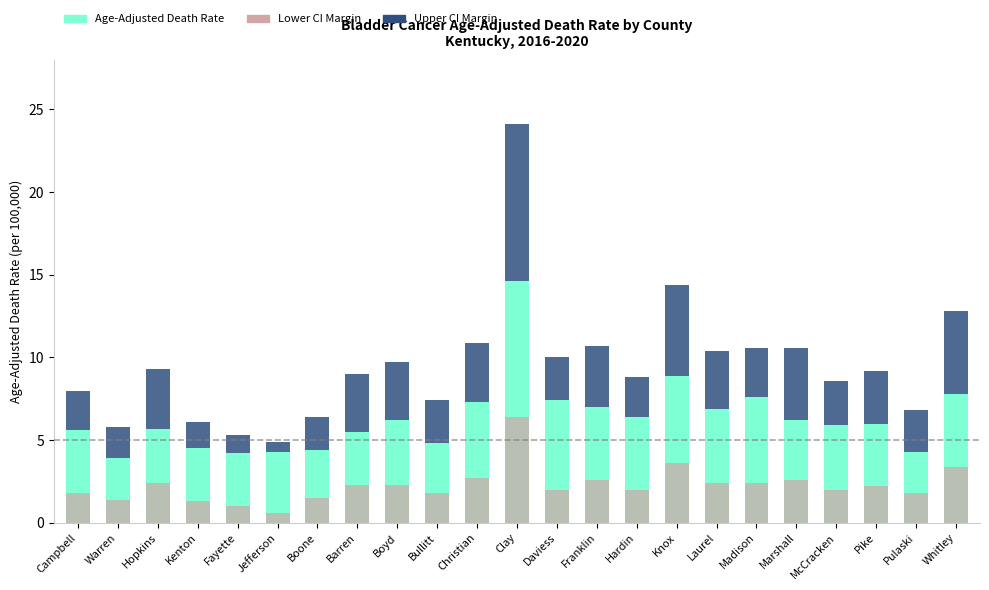

What are all the series names shown in the legend?

Age-Adjusted Death Rate, Lower CI Margin, Upper CI Margin